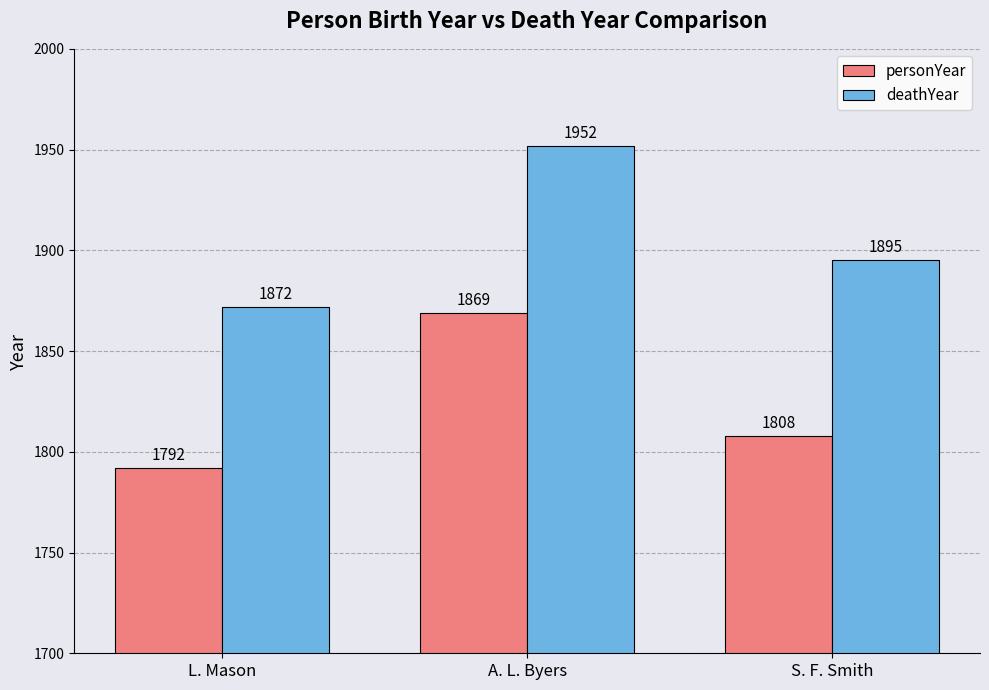

True or false: deathYear has a value of 2566 at A. L. Byers.

False